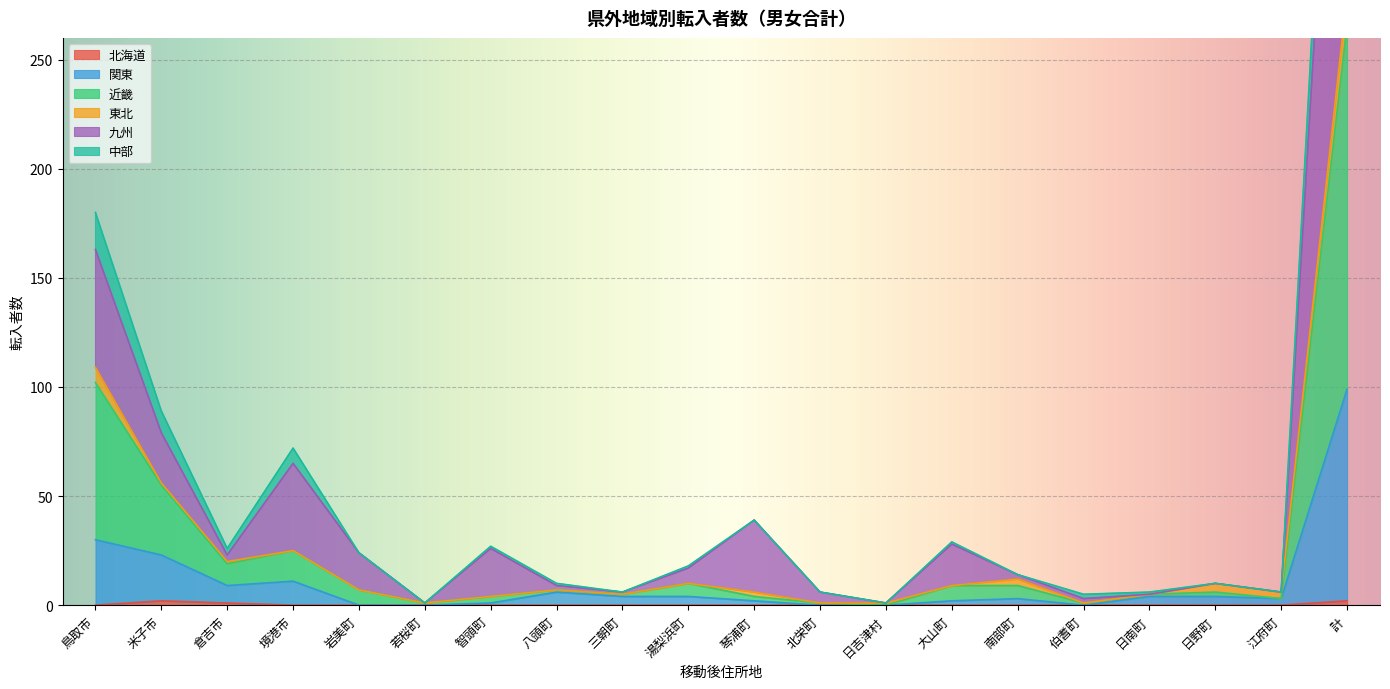

Which series has the largest total across all categories?

九州